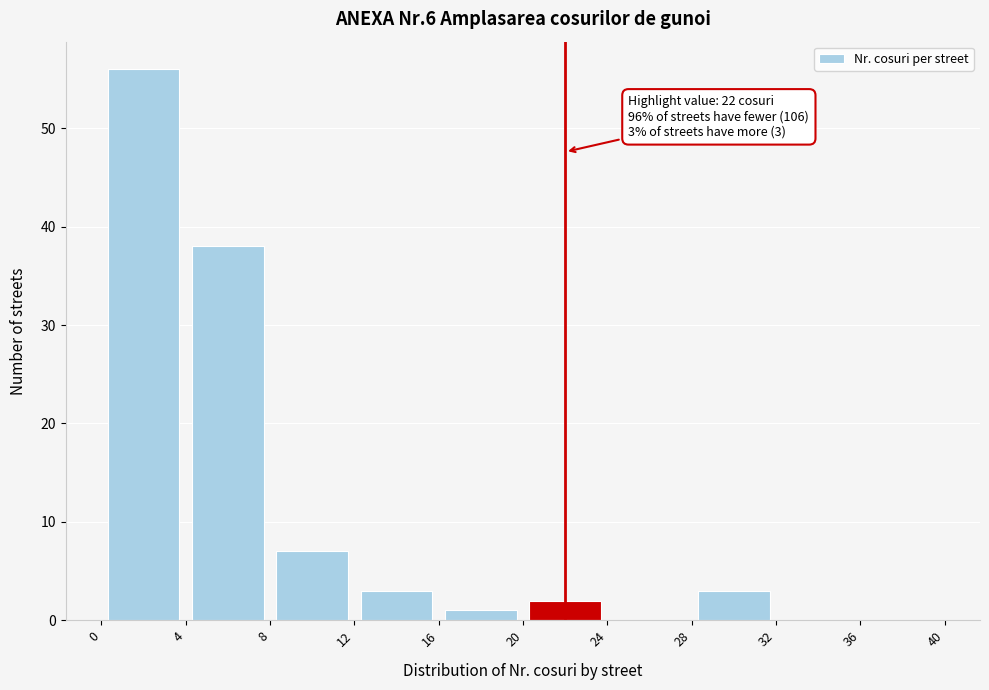

Over which range of the x-axis is the bar tallest?

0 to 4